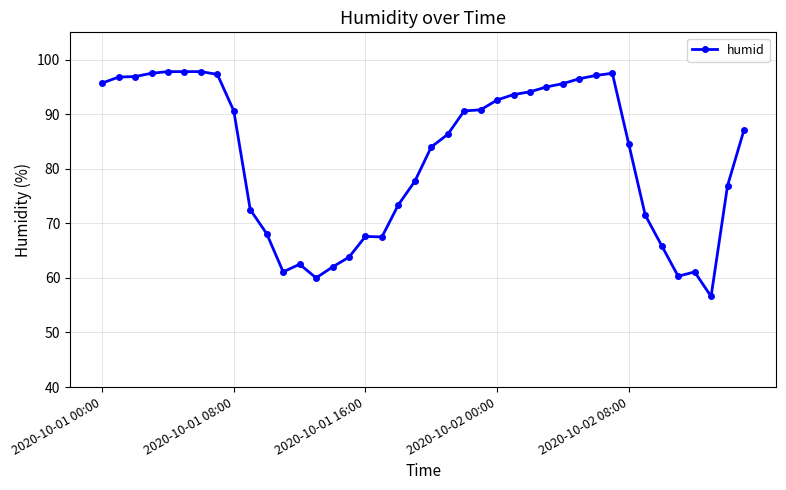

How many values are below 87?

20